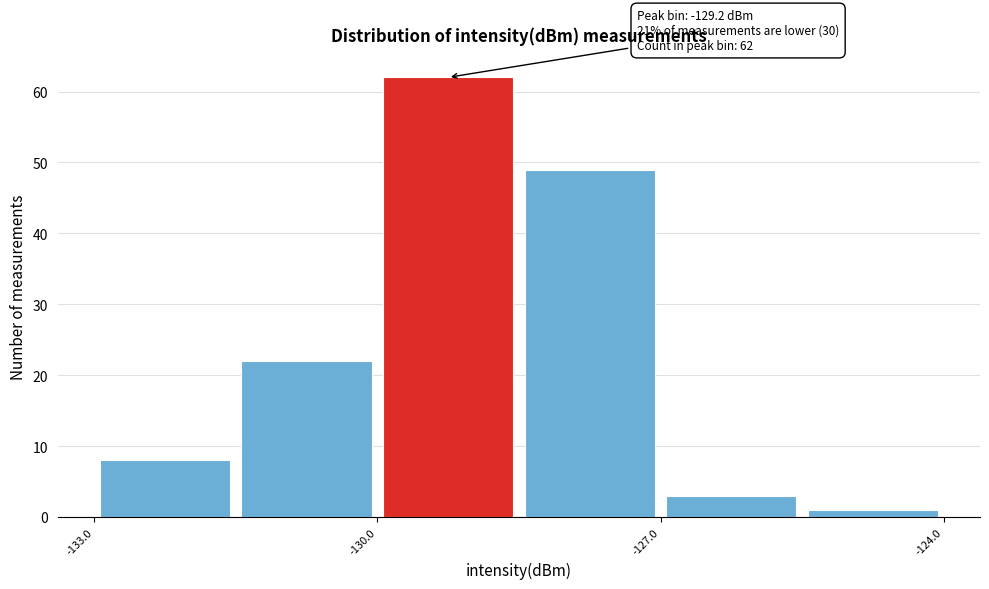

Read against the x-axis, roughly where is the centre of the tallest bar?

-129.0